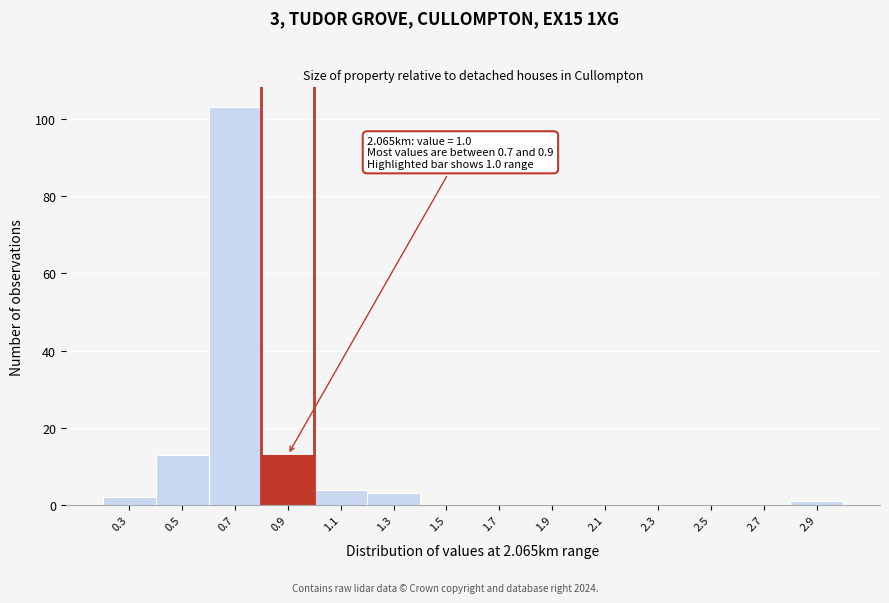

Reading left to right, transcribe all the data shown in this chart.

0.3=2	0.5=13	0.7=103	0.9=13	1.1=4	1.3=3	1.5=0	1.7=0	1.9=0	2.1=0	2.3=0	2.5=0	2.7=0	2.9=1